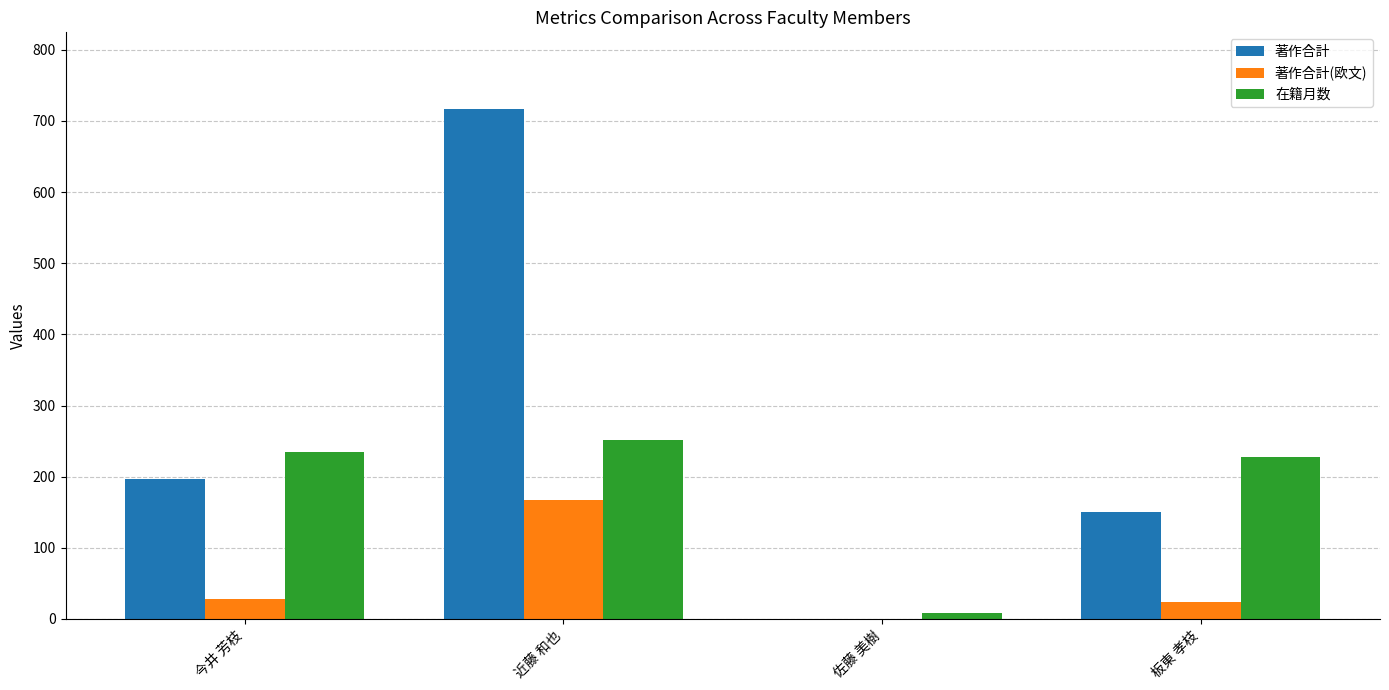

Does the chart contain stacked bars?

No